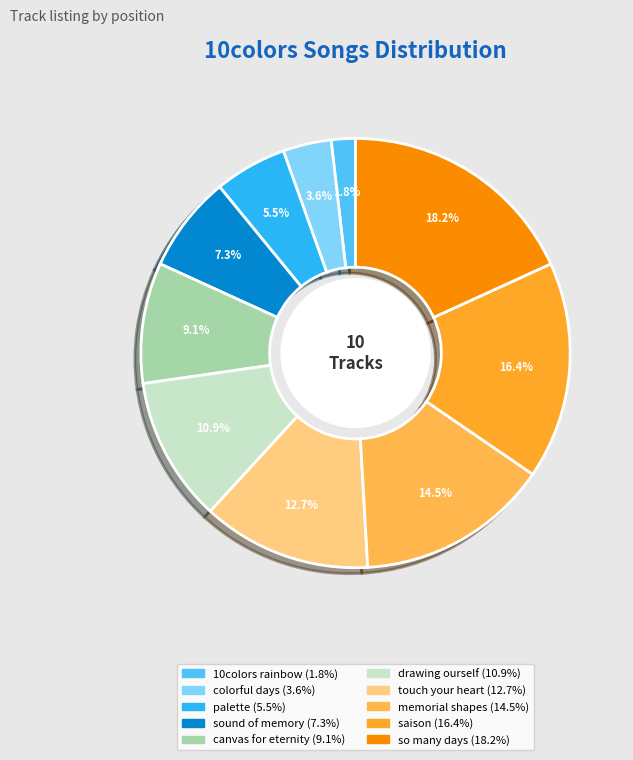

Does any single category account for the majority?

No